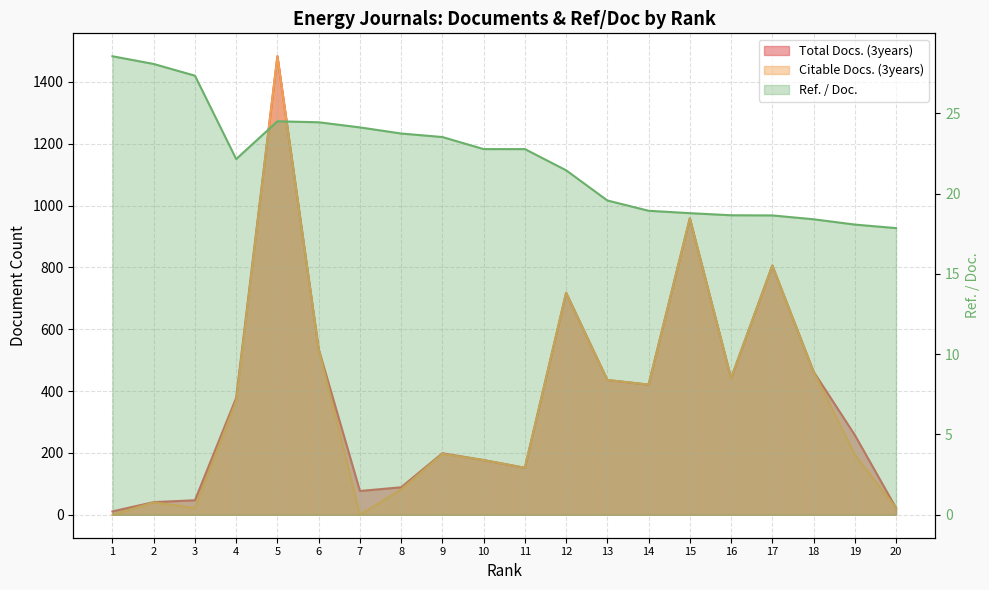

How many interior local peaks does the Ref. / Doc. series have?

1